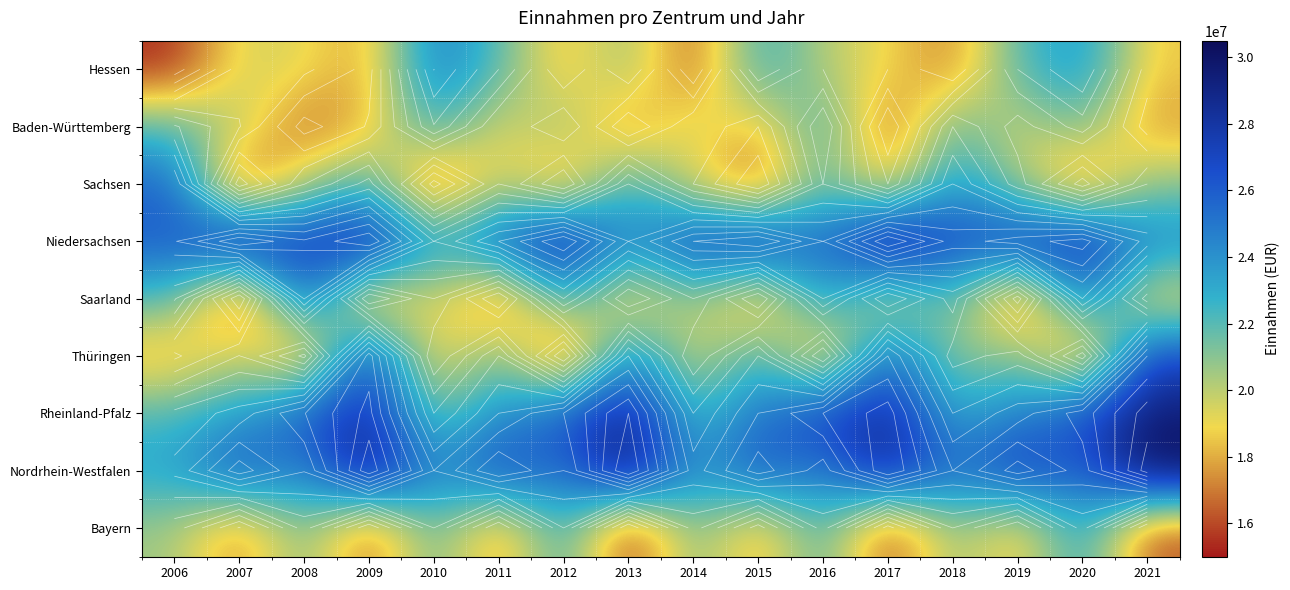

The value of Rheinland-Pfalz at 2012 is 38790918. True or false?

False